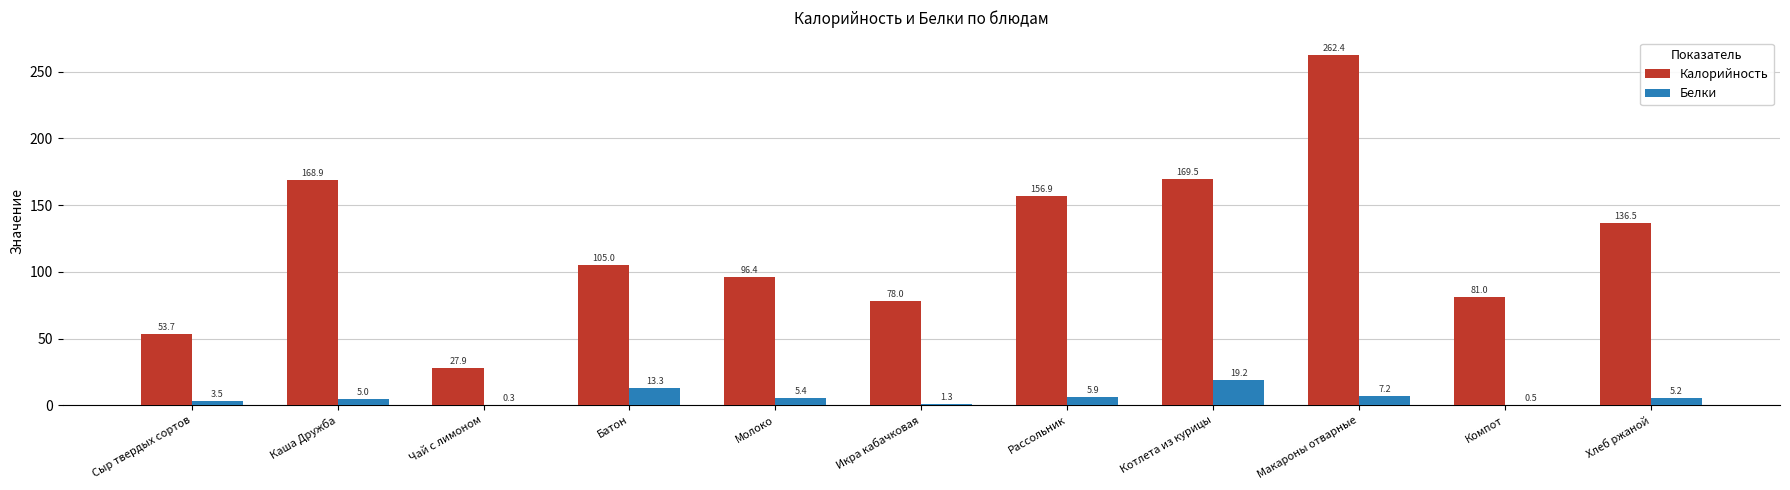

What is the sum of all Калорийность values?

1336.2